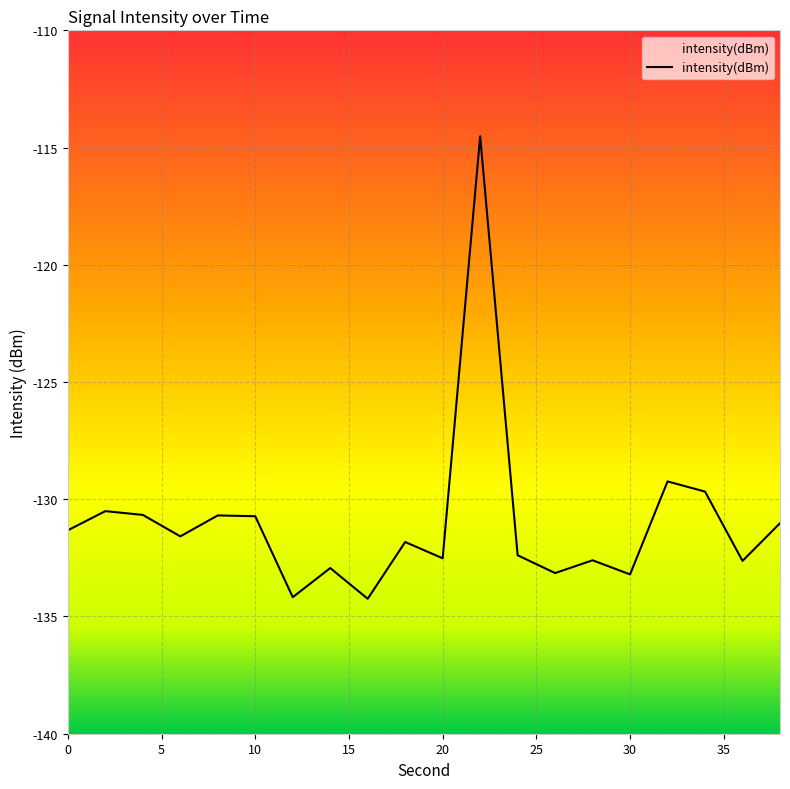

Rank the categories by value from lowest to highest.

16, 12, 30, 26, 14, 36, 28, 20, 24, 18, 6, 0, 38, 10, 8, 4, 2, 34, 32, 22